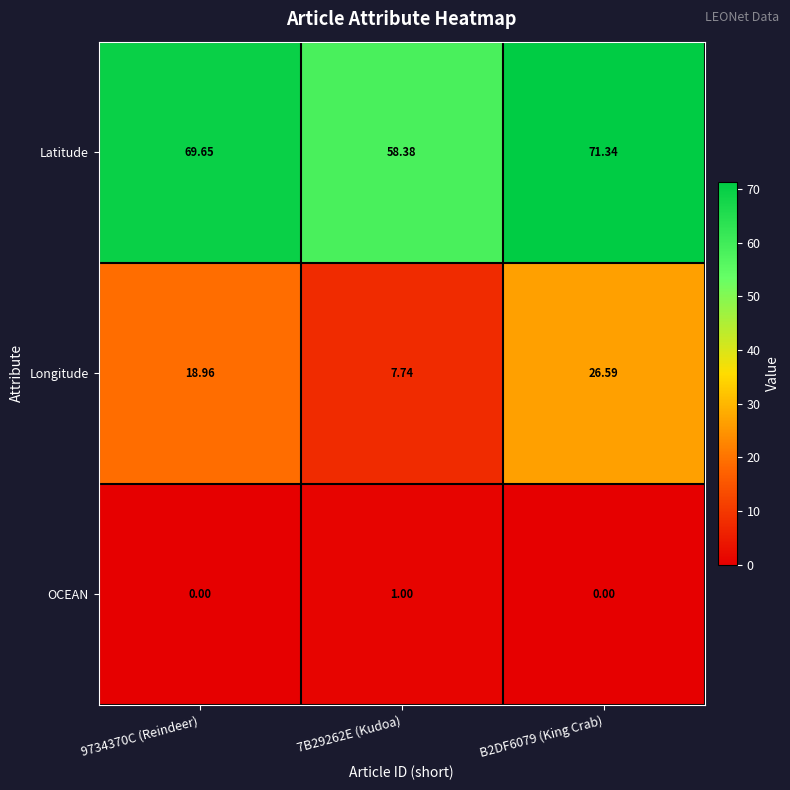

What is the greatest value displayed?

71.3